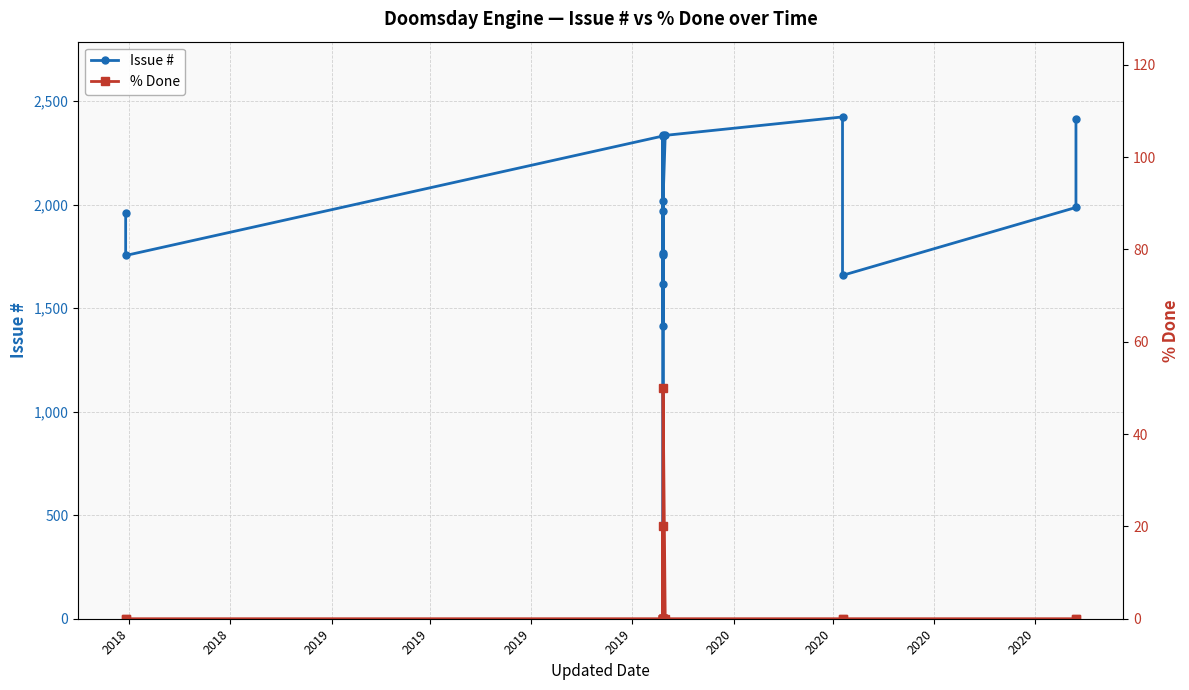

How many data points in Issue # are less than 1970?

8